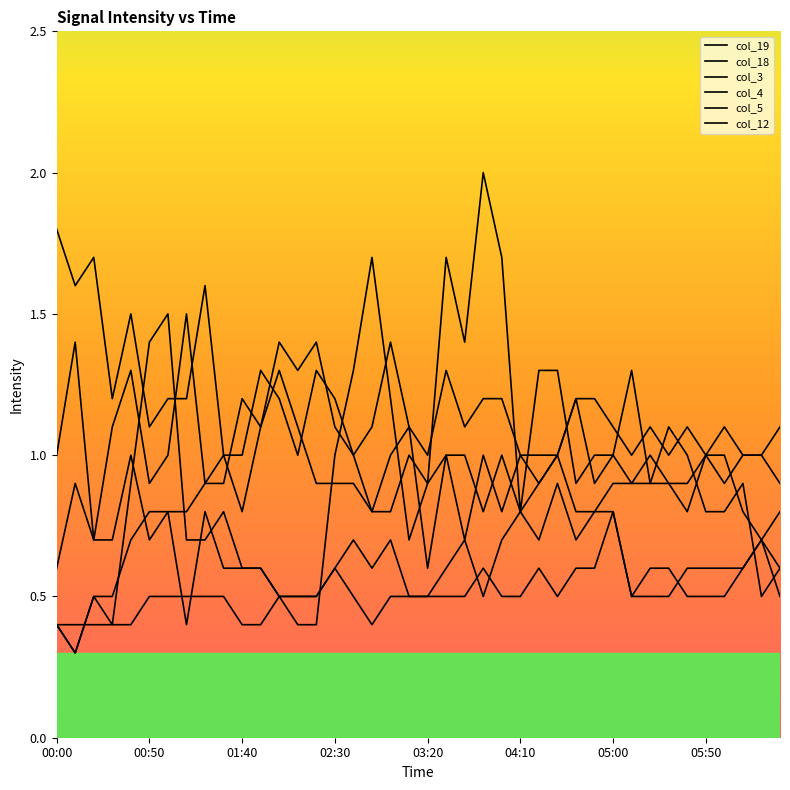

What is the value of the col_3 point at the 31st from the left?

1.1